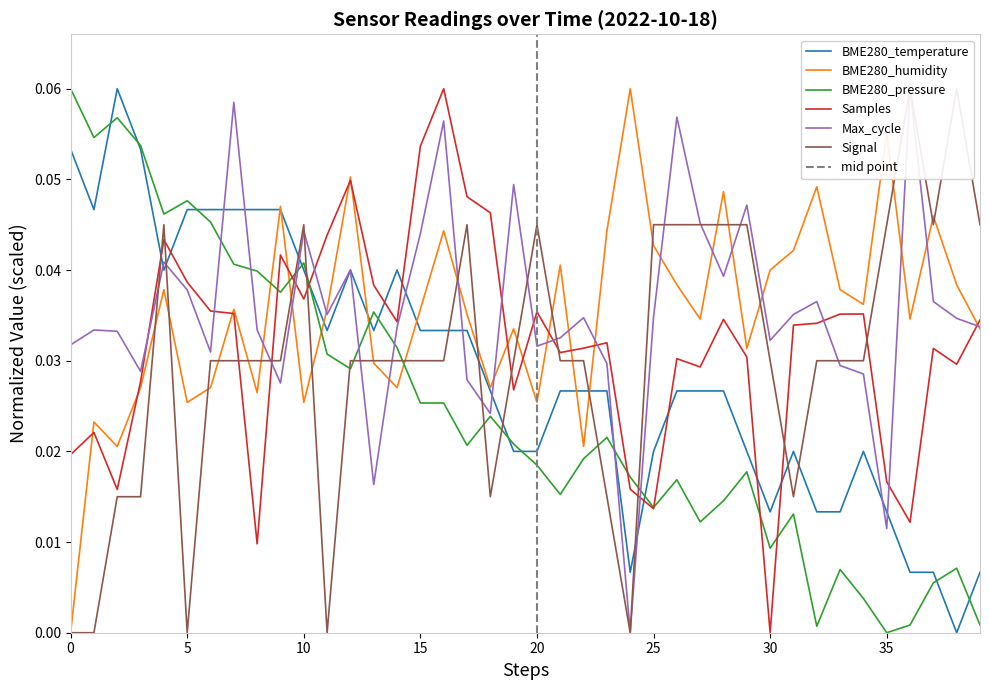

What is the total value across all series at 15?

0.2